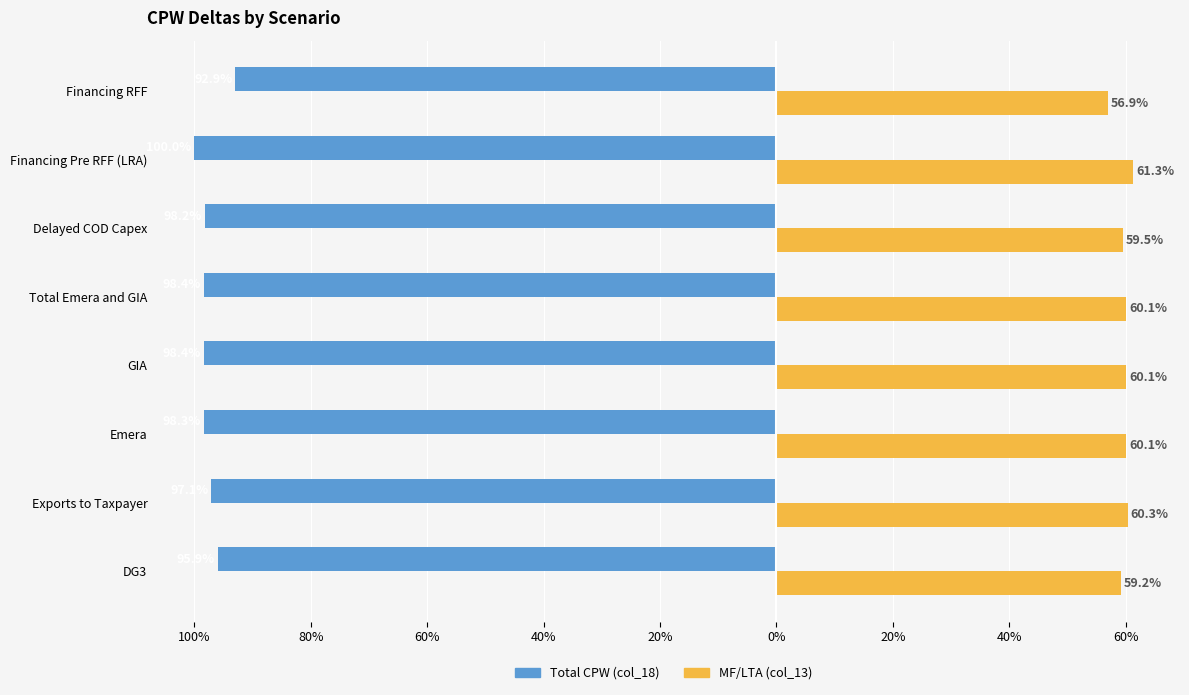

Rank the series by their average value, from lowest to highest.

Total CPW (col_18), MF/LTA (col_13)